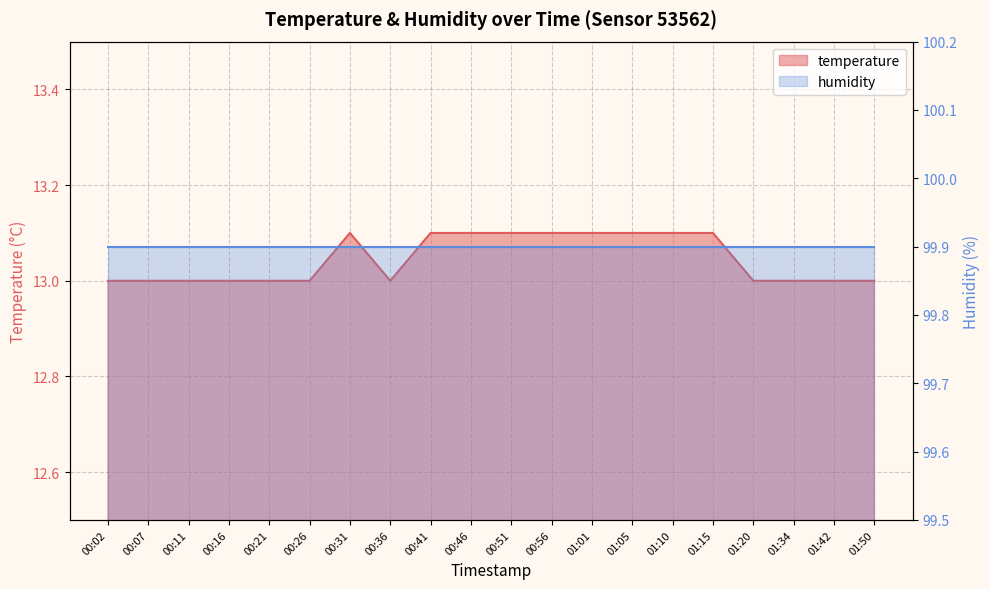

What is the smallest value displayed?

13.0